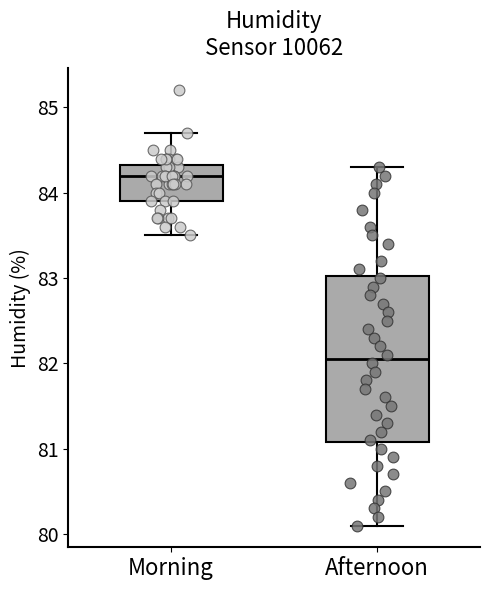

Comparing the boxes themselves (not the whiskers), which one is the tallest?

Afternoon